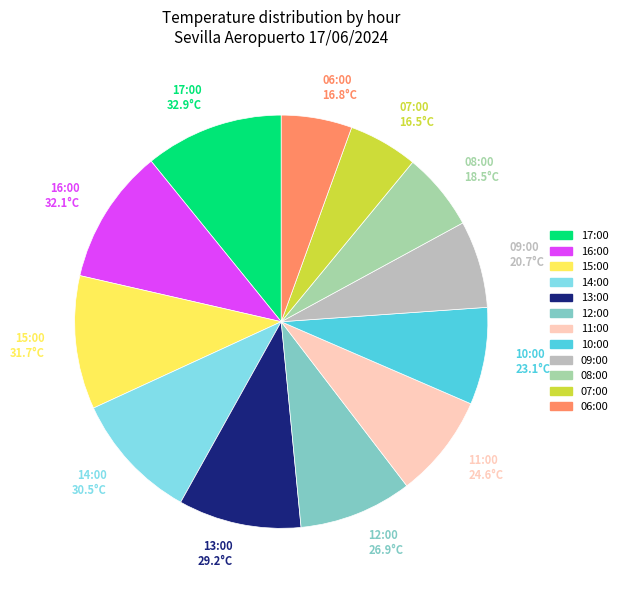

Is 13:00 the majority of the pie?

No